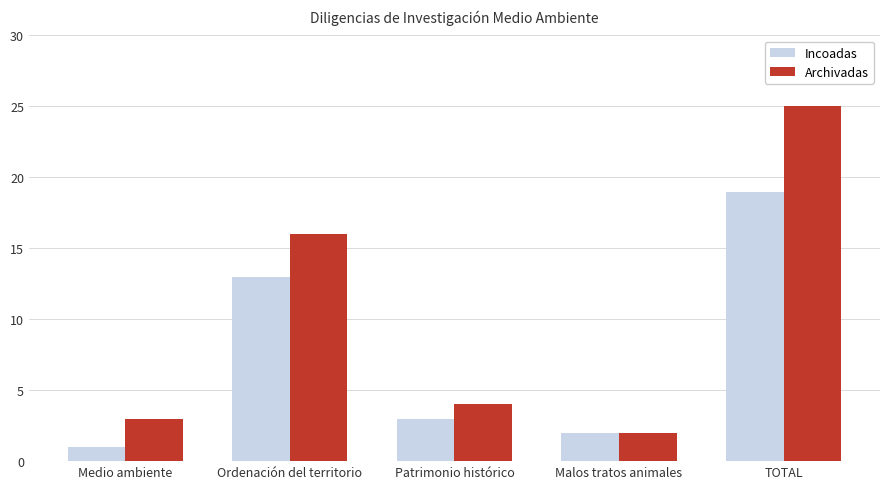

Rank the series by their maximum value, from lowest to highest.

Incoadas, Archivadas